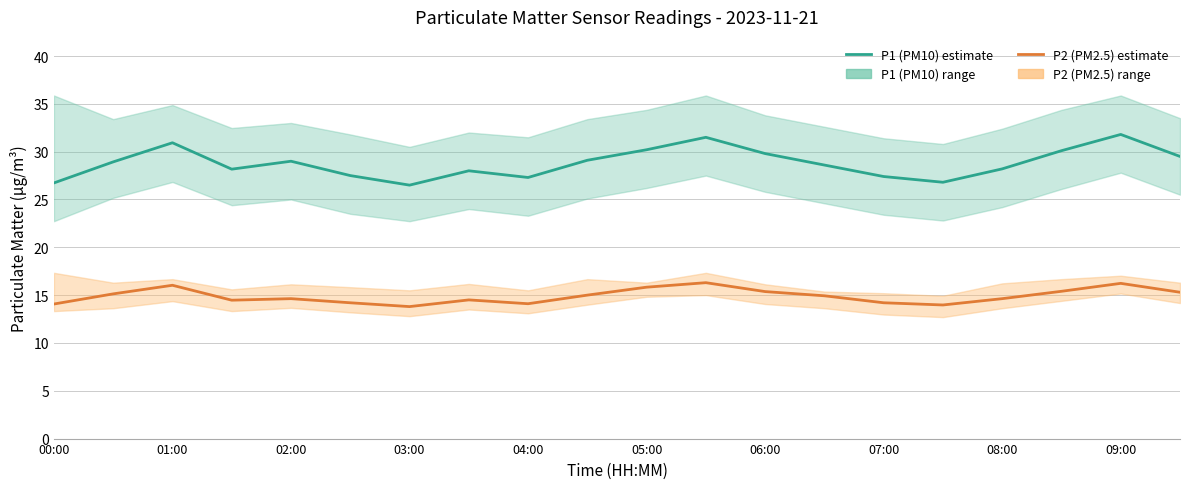

How many interior local valleys does the P2 (PM2.5) estimate series have?

4